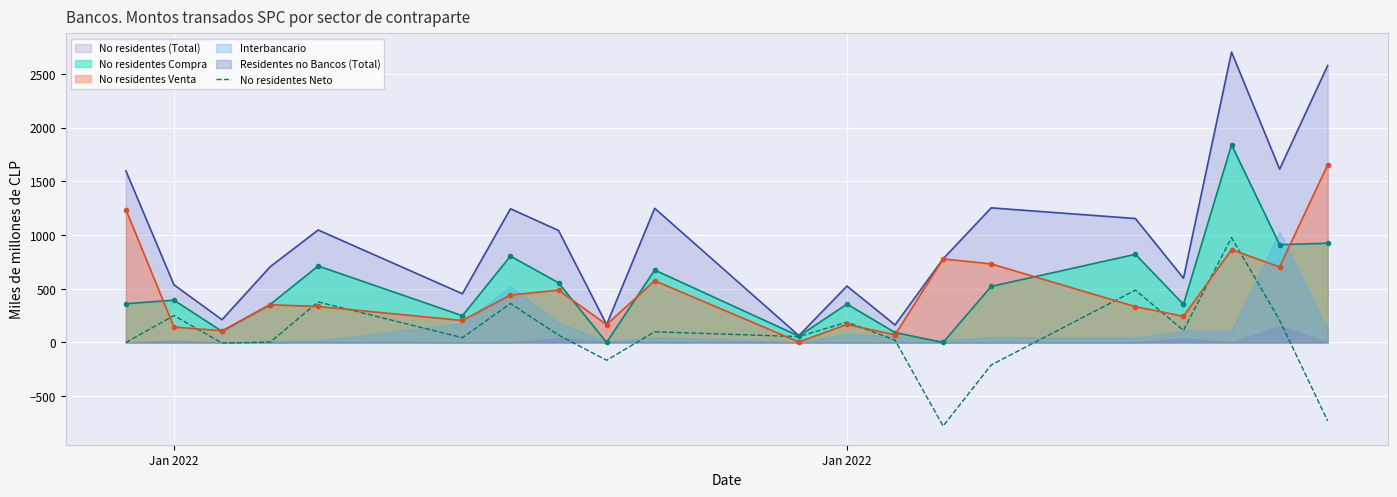

How many interior local peaks (higher than both neighbors) does the data have?

7